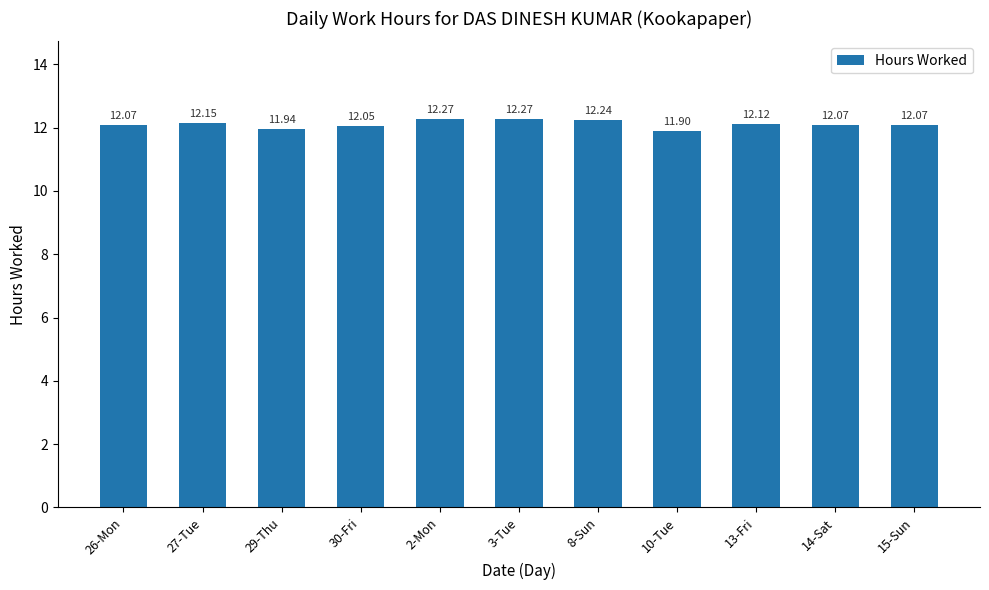

At which label does the data first exceed 12?

26-Mon